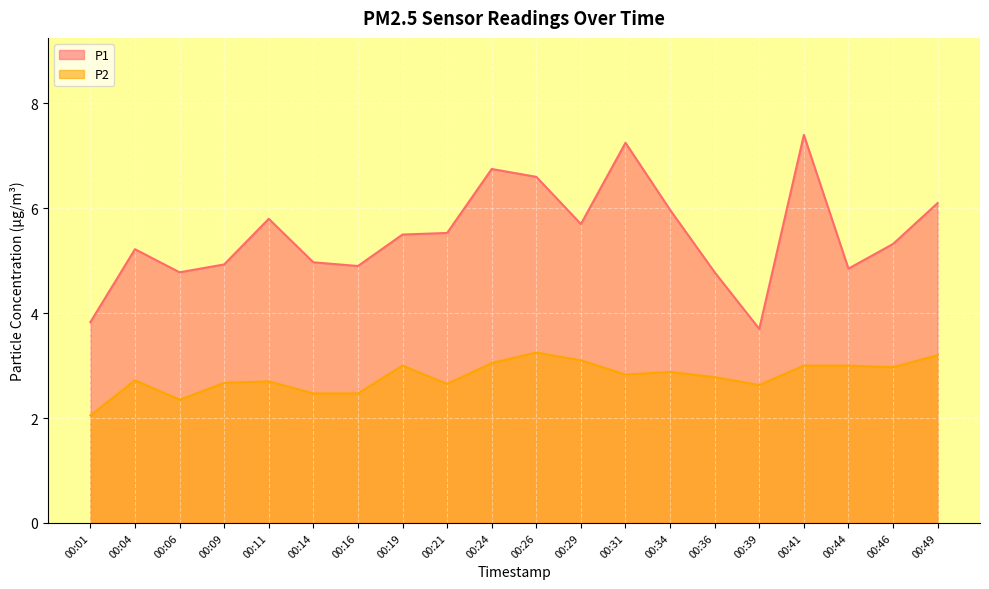

Which series has the largest total across all categories?

P1